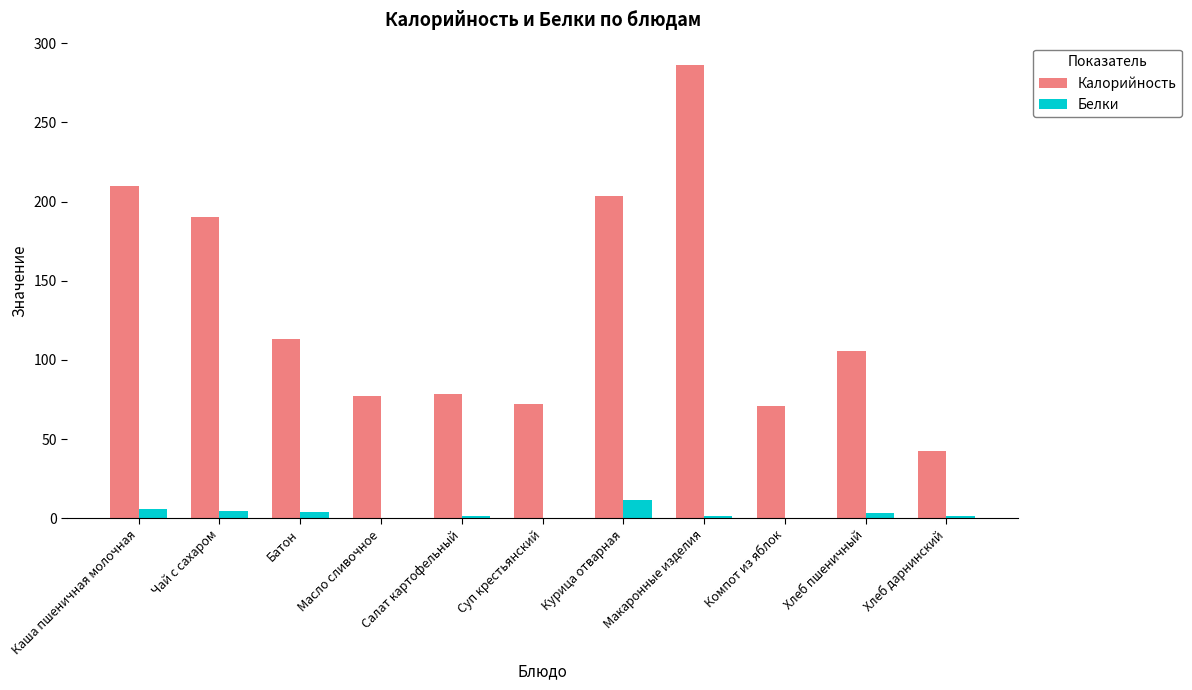

Which series has the largest total across all categories?

Калорийность